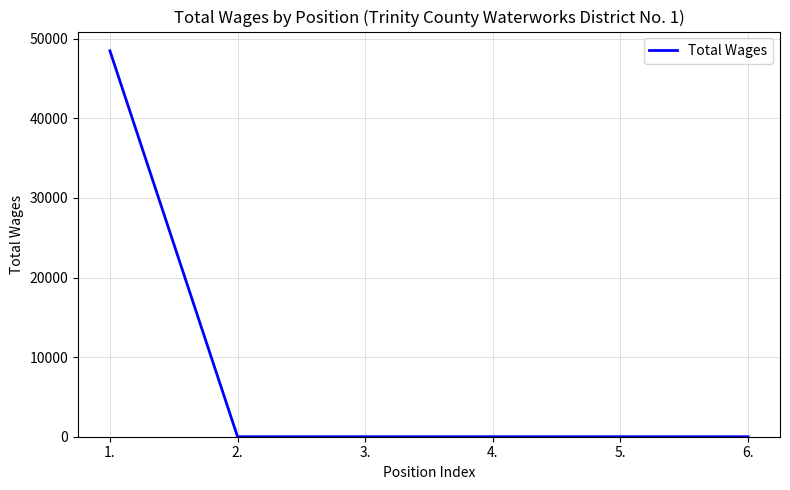

What is the maximum value shown in the chart?

48480